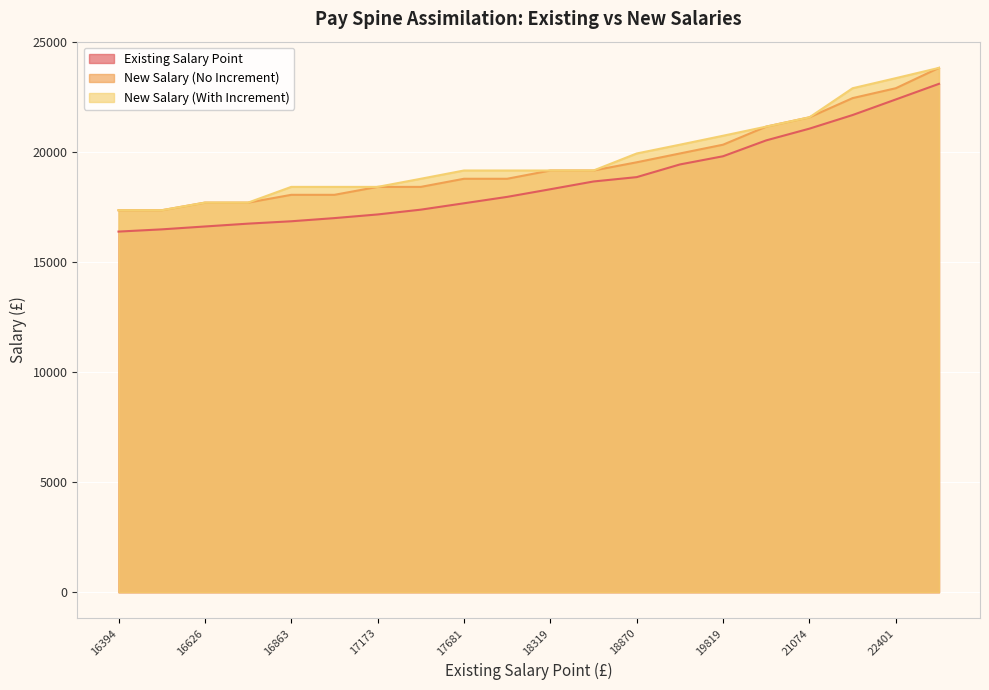

True or false: Existing Salary Point and New Salary (With Increment) cross at least once.

False